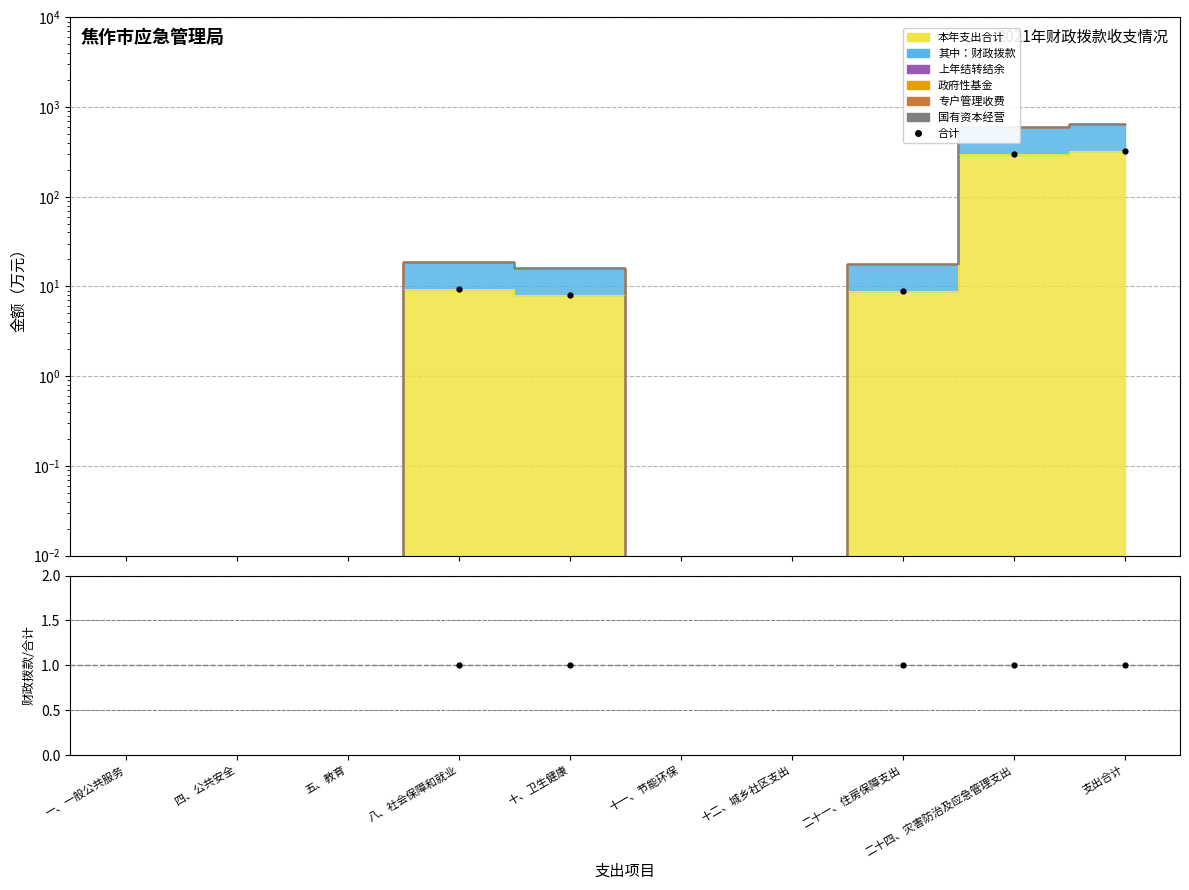

How many values in 财政拨款/合计 are above zero?

5